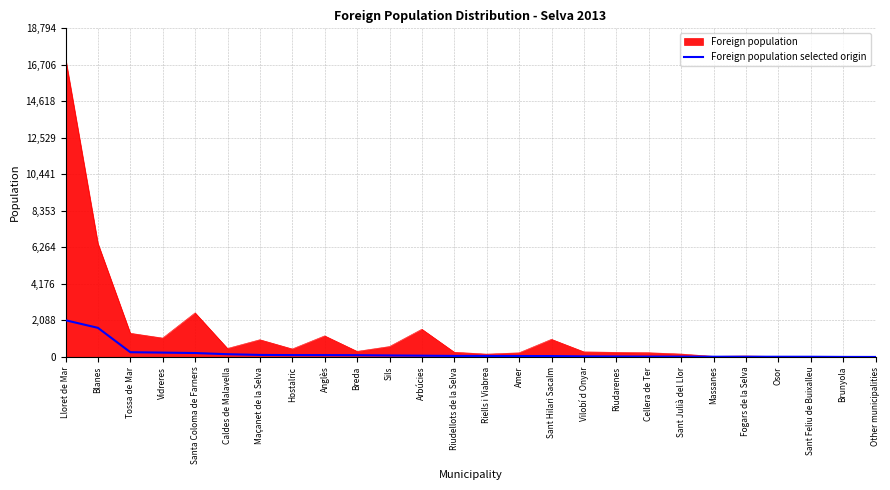

True or false: Foreign population has a value of 586 at Tossa de Mar.

False